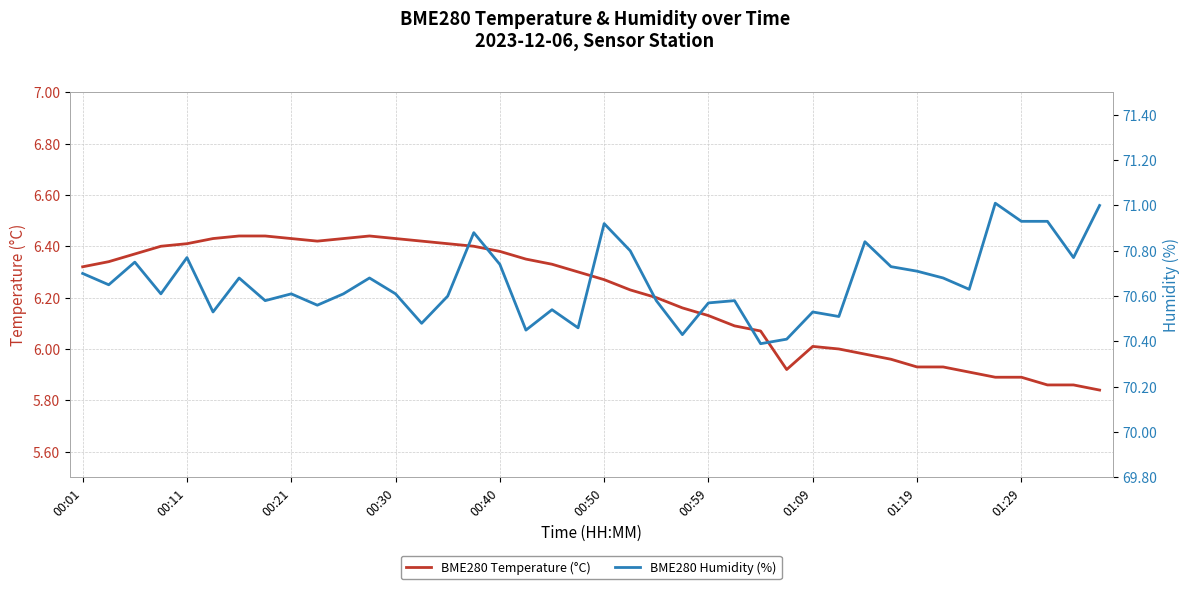

True or false: BME280 Temperature (°C) and BME280 Humidity (%) intersect in this chart.

False